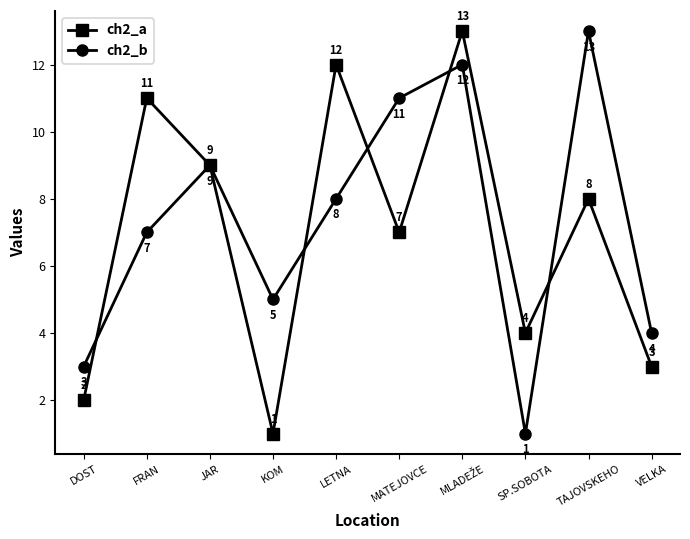

Count the number of data series in this chart.

2